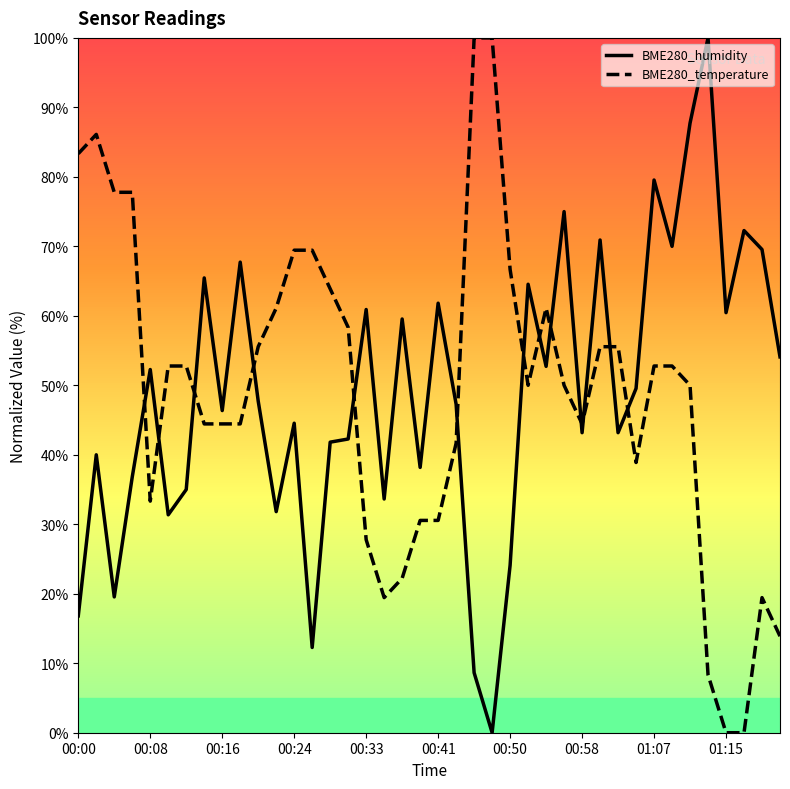

What is the difference between the maximum and minimum values in the BME280_temperature series?

100.0